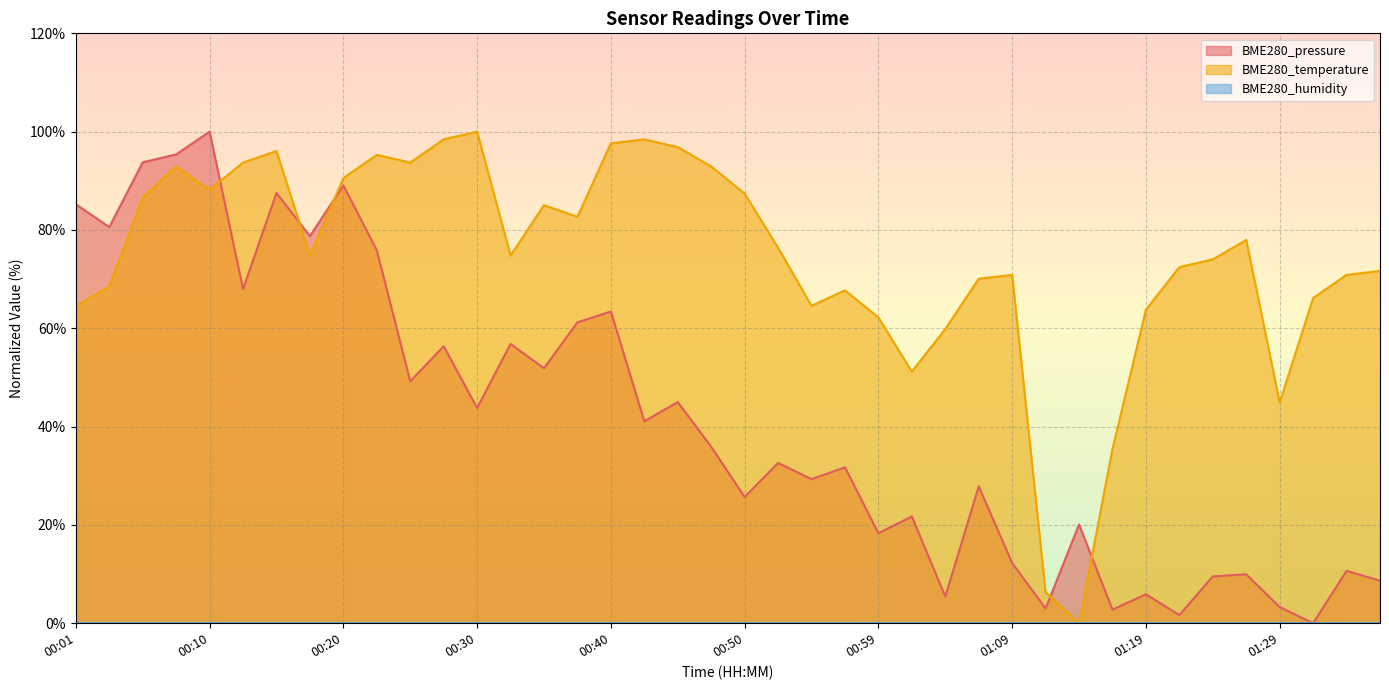

The value of BME280_pressure at 00:23 is 75.9. True or false?

True